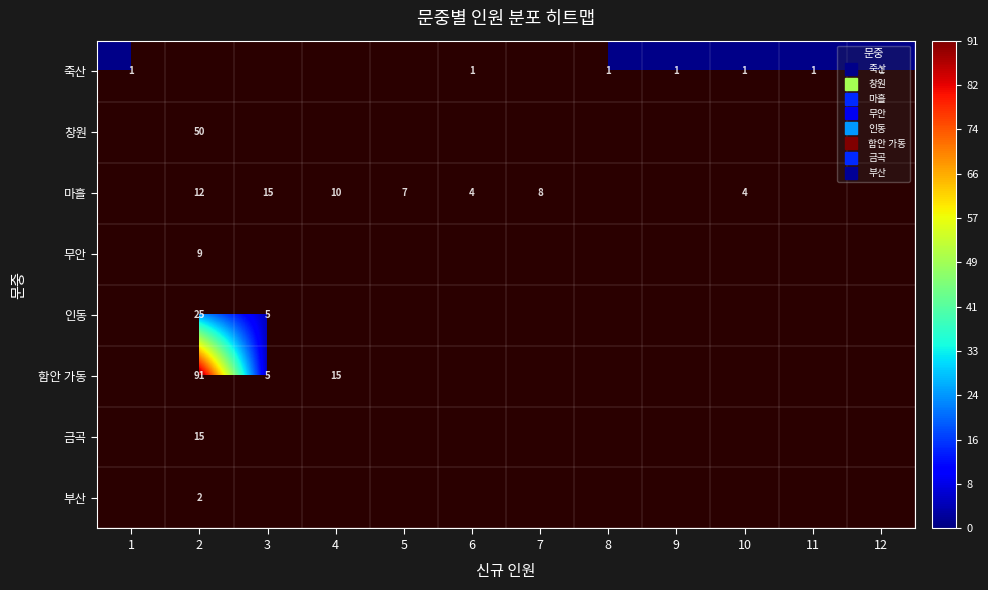

What is the greatest value displayed?

91.0